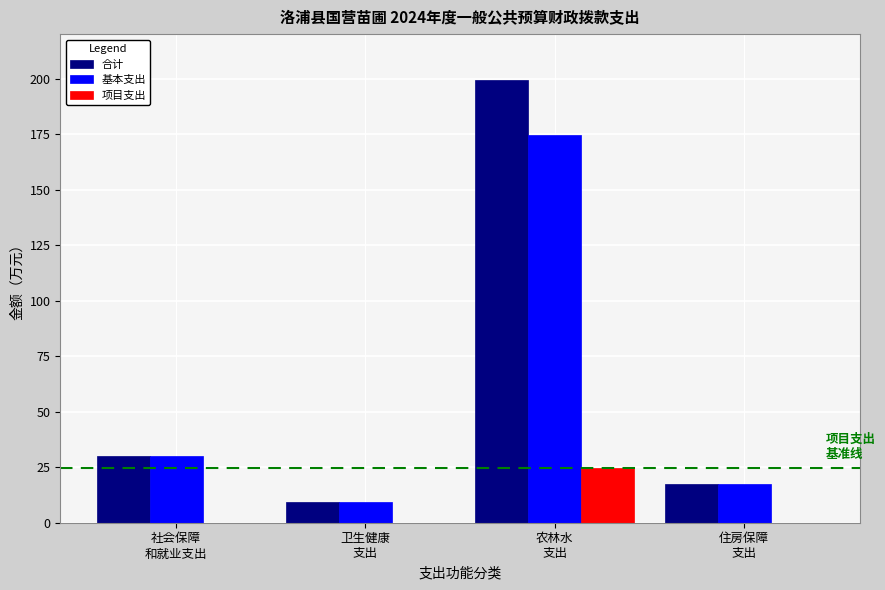

What is the maximum value shown in the chart?

199.1